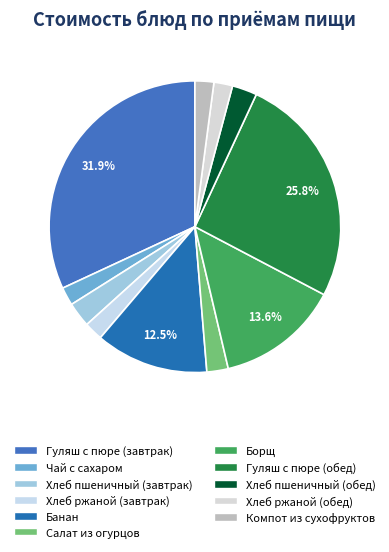

To the nearest percent, what percentage of the pie is Борщ?

14%